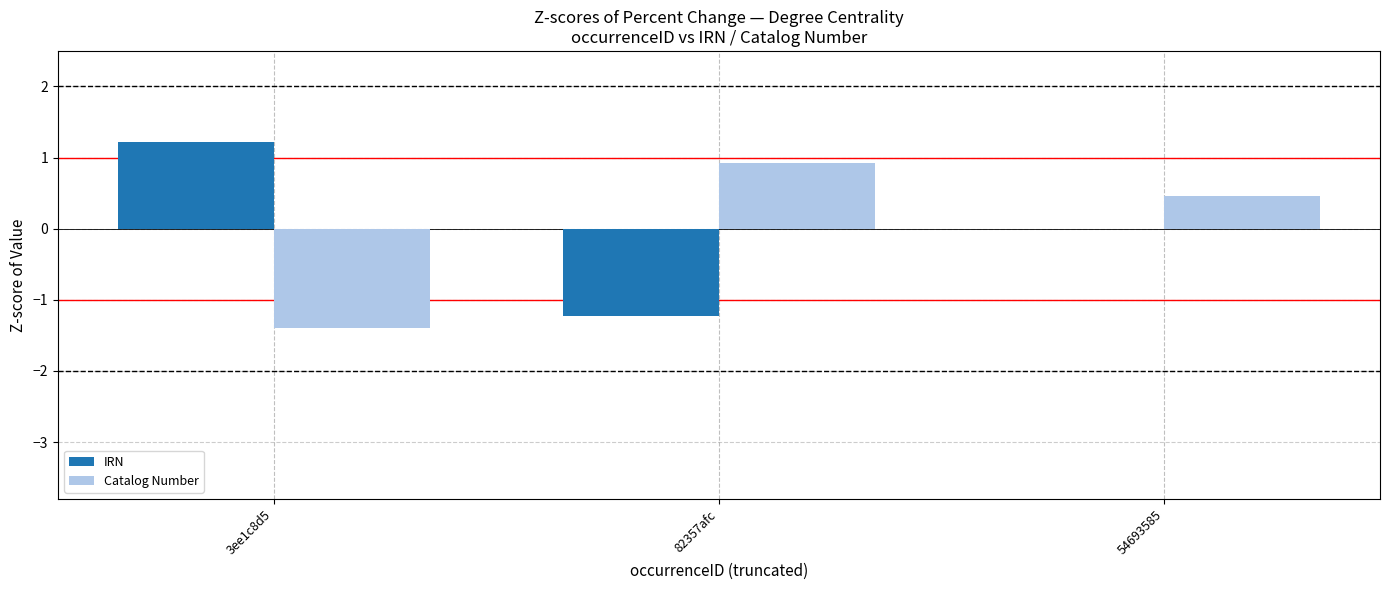

The IRN series shows 0.0 at 54693585. True or false?

True